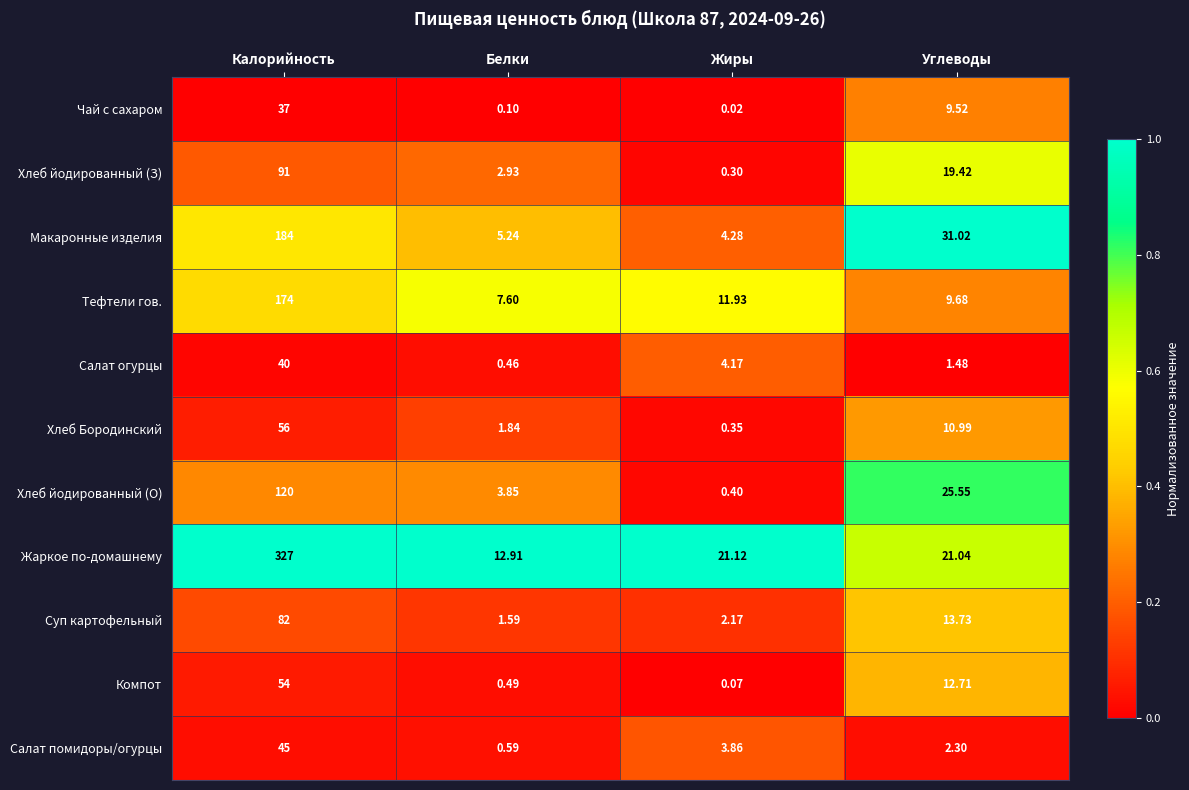

Which series has the largest total across all categories?

Жаркое по-домашнему